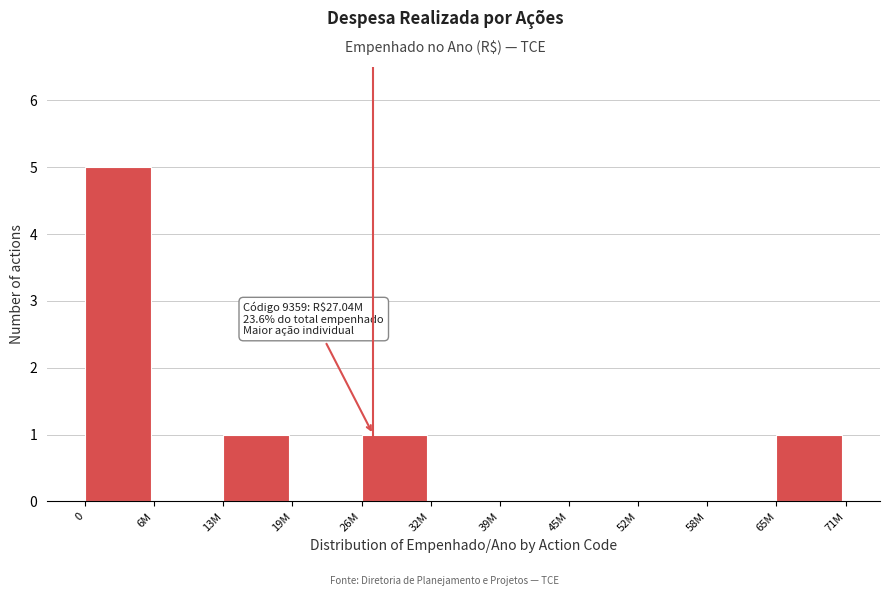

Reading left to right, what are all the values shown in this chart?

0=5	6M=0	13M=1	19M=0	26M=1	32M=0	39M=0	45M=0	52M=0	58M=0	65M=1